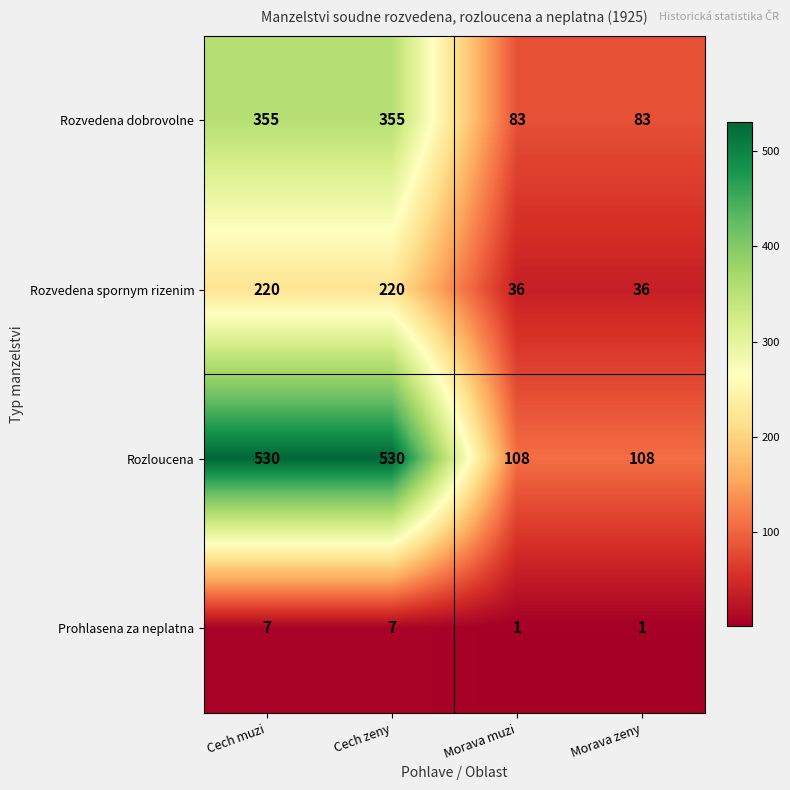

What value does the Prohlasena za neplatna series have at Cech zeny?

7